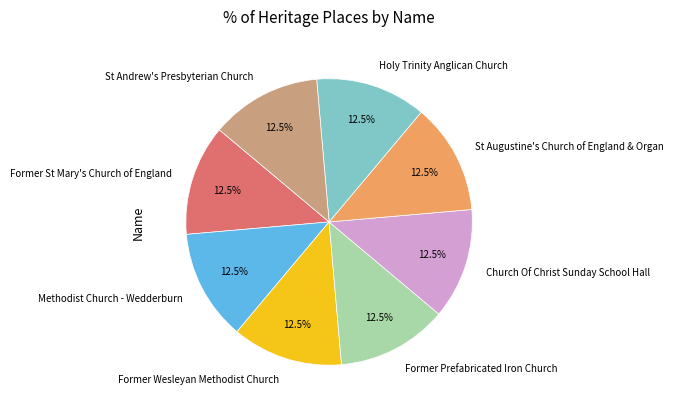

How many segments does this pie chart have?

8